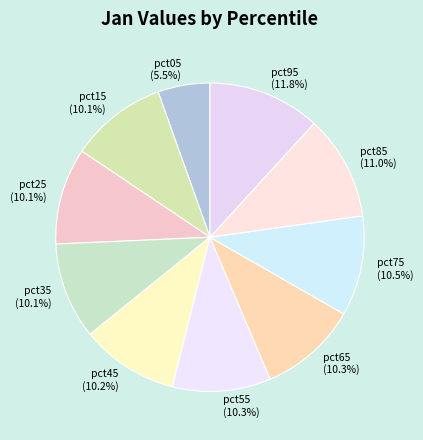

Does any single category account for the majority?

No